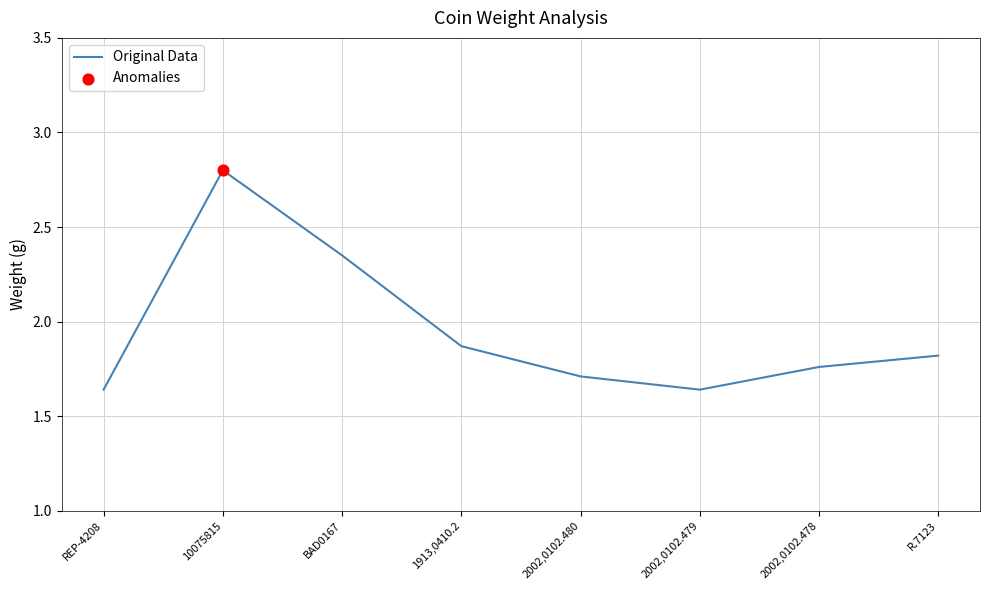

Which has a higher value, 1913,0410.2 or R.7123?

1913,0410.2